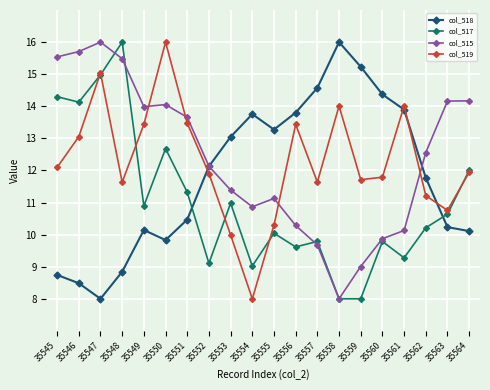

At how many categories does at least one series exceed 8?

20